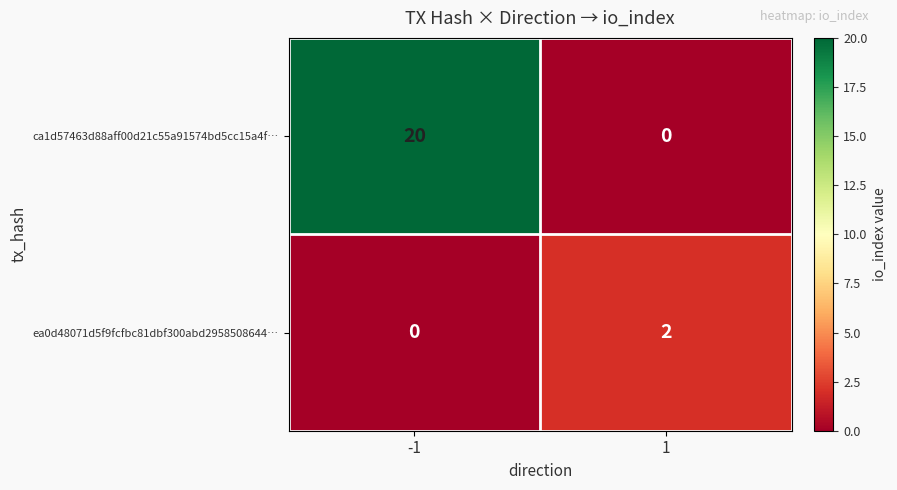

How many data points does each series have?

2